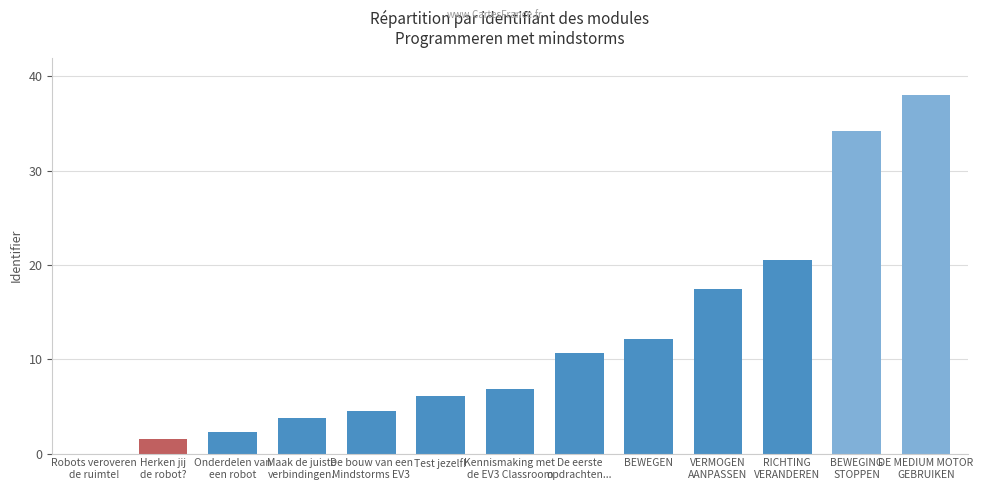

What is the average value?

12.2